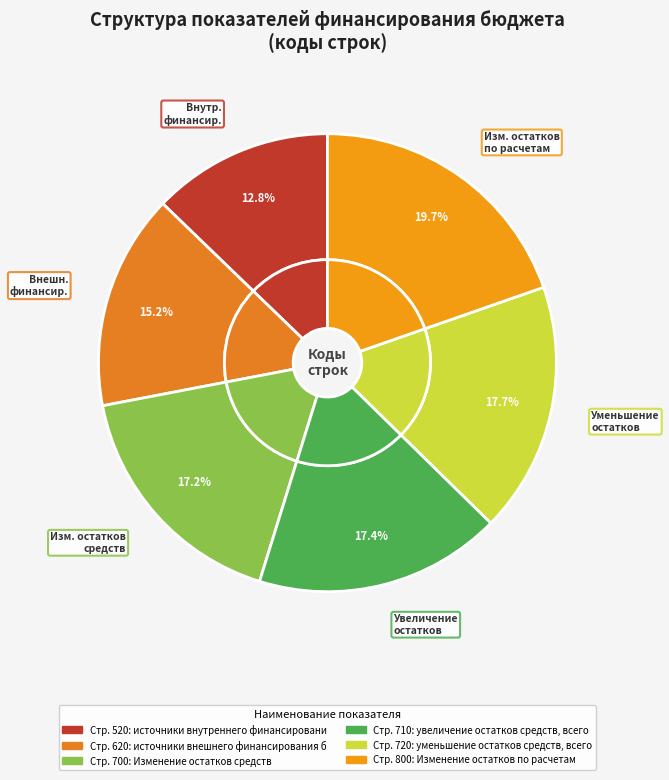

Between увеличение остатков средств, всего and Изменение остатков по расчетам, which is larger?

Изменение остатков по расчетам